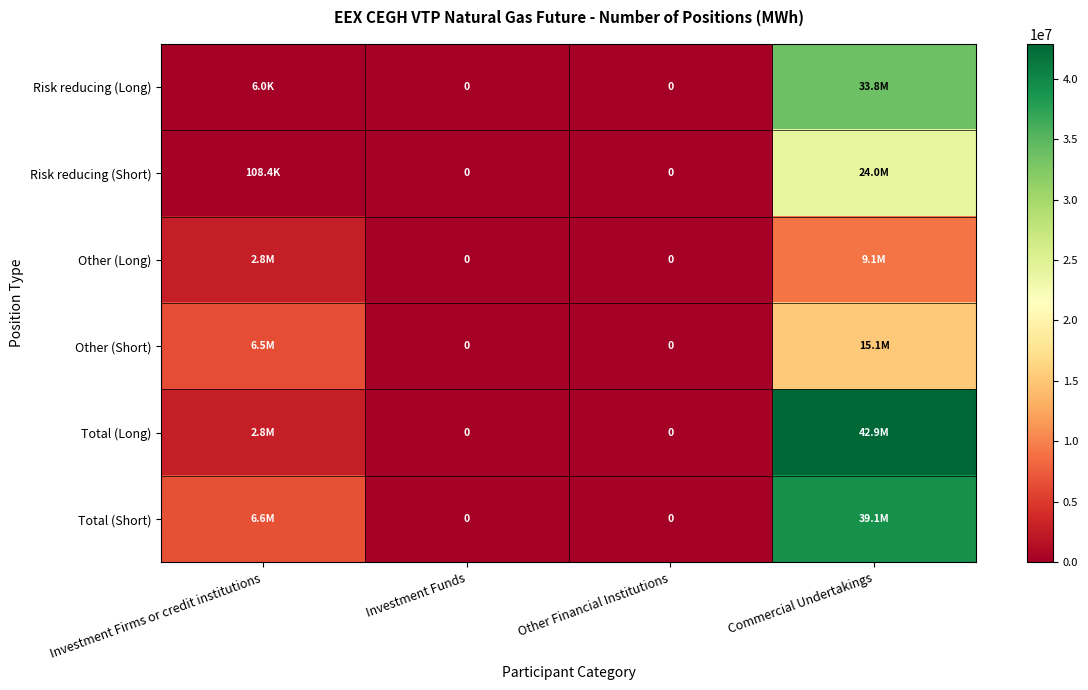

Where is Risk reducing (Long) nearest to the value 16900220?

Investment Firms or credit institutions